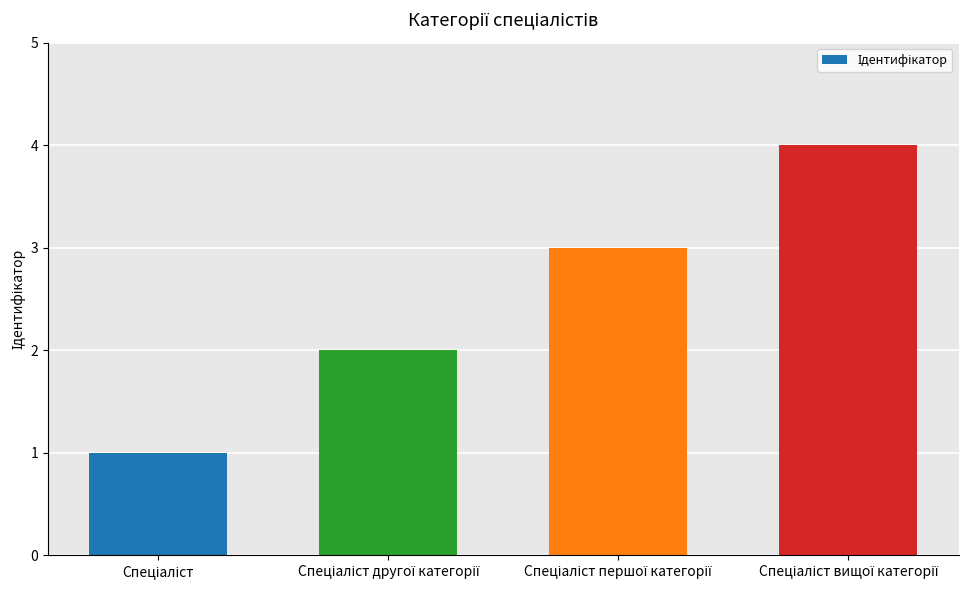

What is the difference between the maximum and minimum values?

3